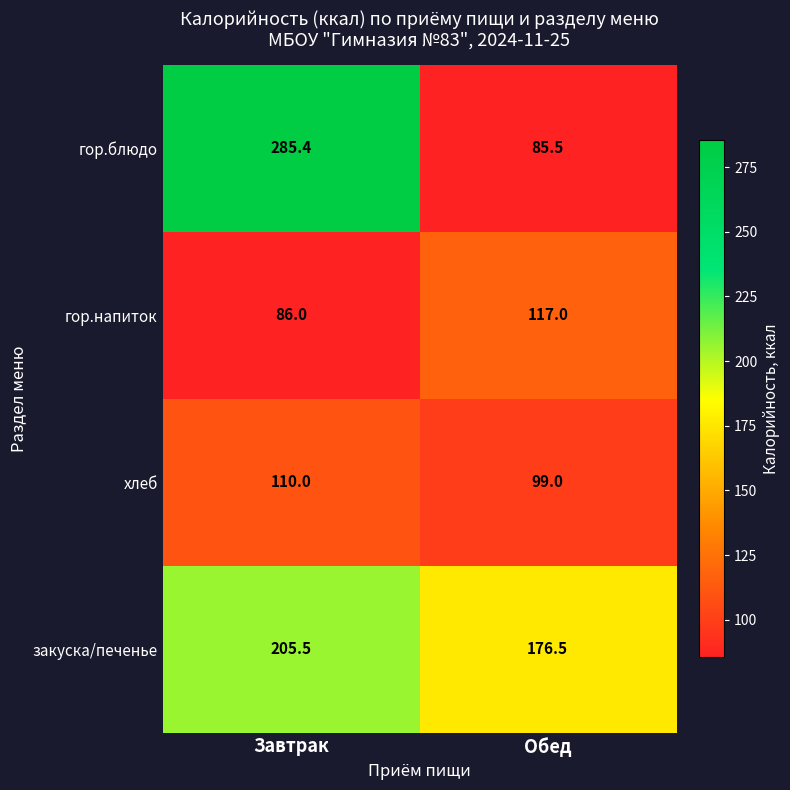

Which series changed the most between Завтрак and Обед?

гор.блюдо